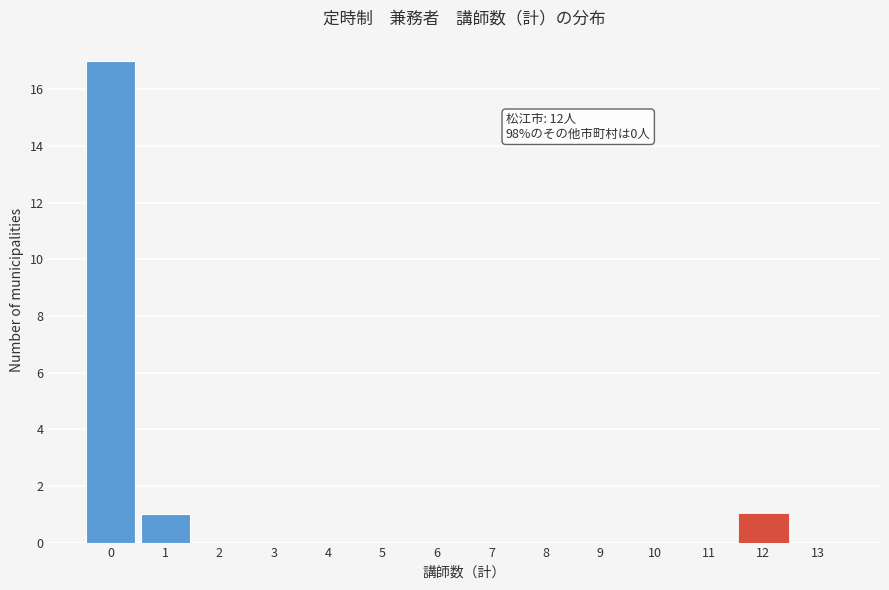

Which range on the x-axis has the tallest bar?

-0.5 to 0.5